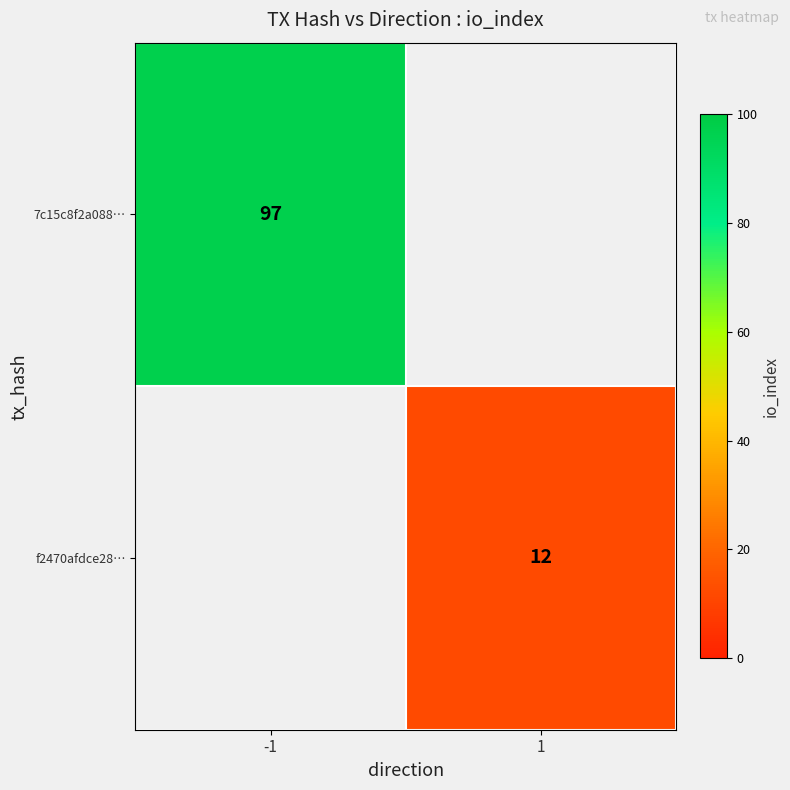

The value of f2470afdce28… at 1 is 12. True or false?

True